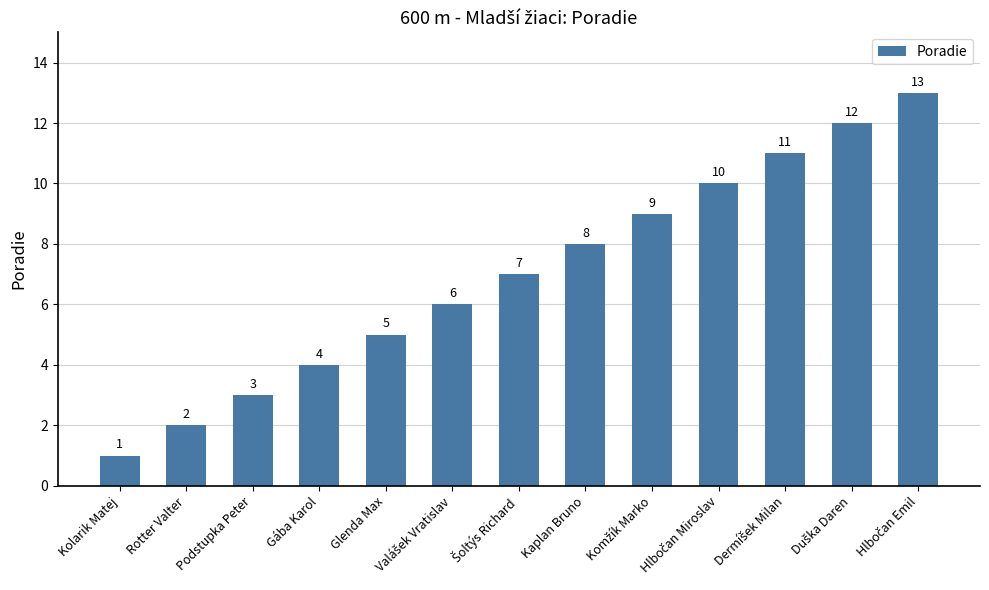

How many bars are there in total?

13